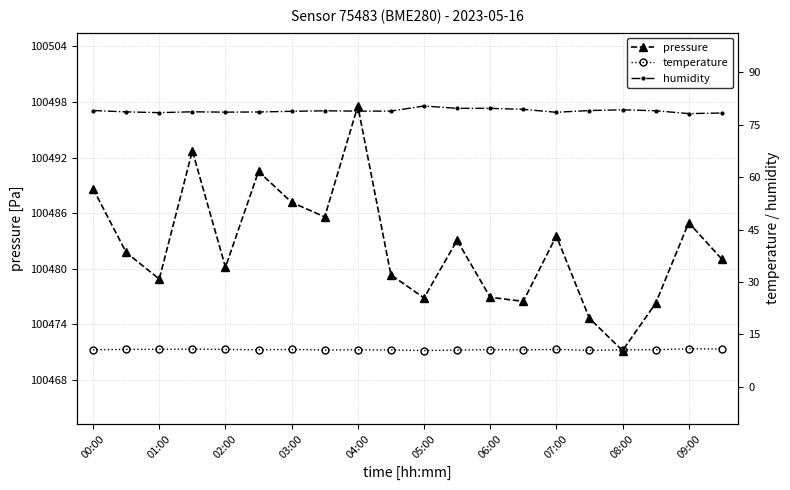

How many lines are shown in the chart?

3